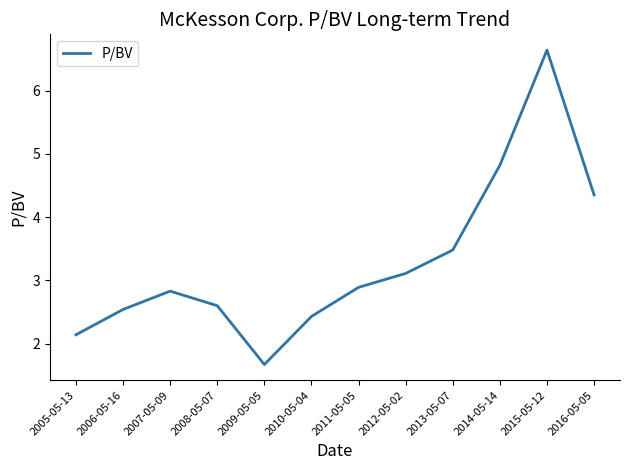

The value at 2016-05-05 is 4.3. True or false?

True